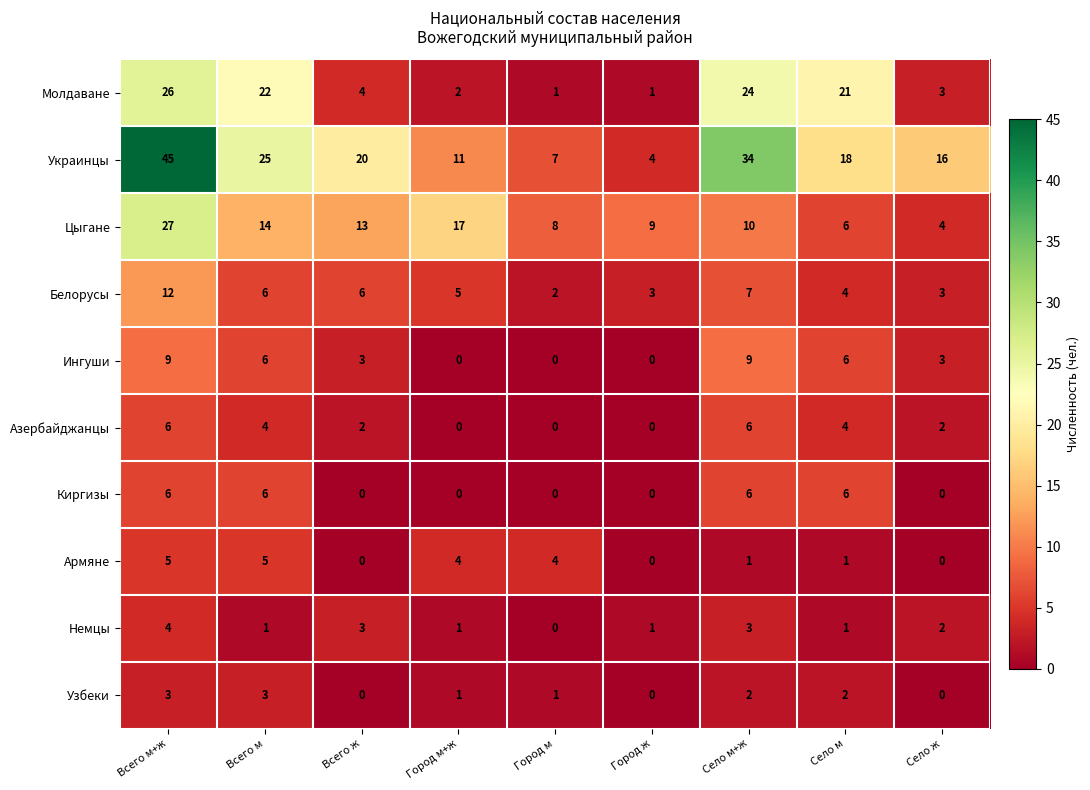

Rank the categories by Цыгане value from lowest to highest.

Село ж, Село м, Город м, Город ж, Село м+ж, Всего ж, Всего м, Город м+ж, Всего м+ж